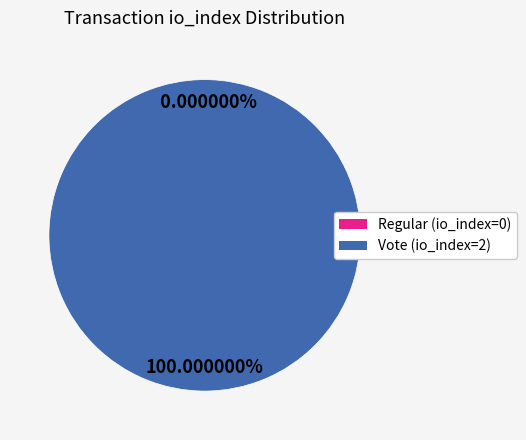

Rank the categories by value from lowest to highest.

Regular (io_index=0), Vote (io_index=2)